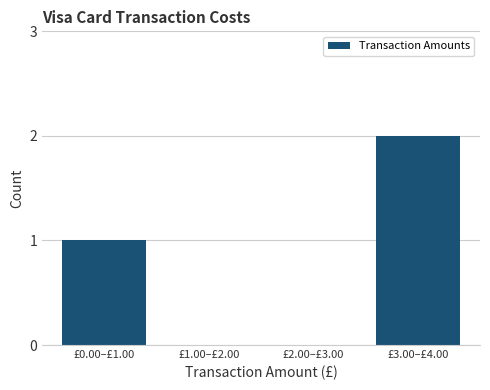

Reading left to right, what are all the values shown in this chart?

£0.00–£1.00=1	£1.00–£2.00=0	£2.00–£3.00=0	£3.00–£4.00=2